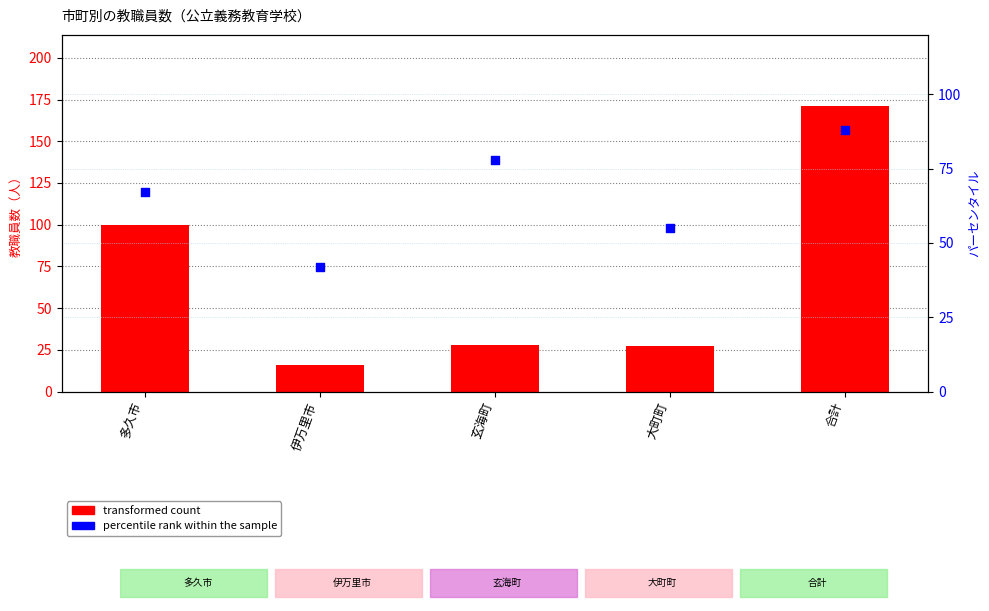

Which series contains the highest Y value?

transformed count